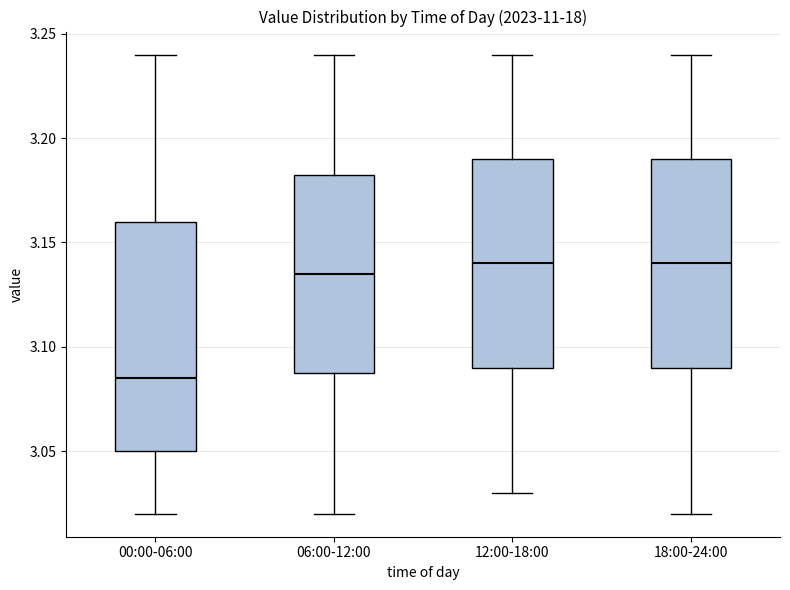

Where does the median line of the box for 06:00-12:00 sit on the y-axis? The values are not printed on the chart, so give them approximately, as read against the axis.

3.135